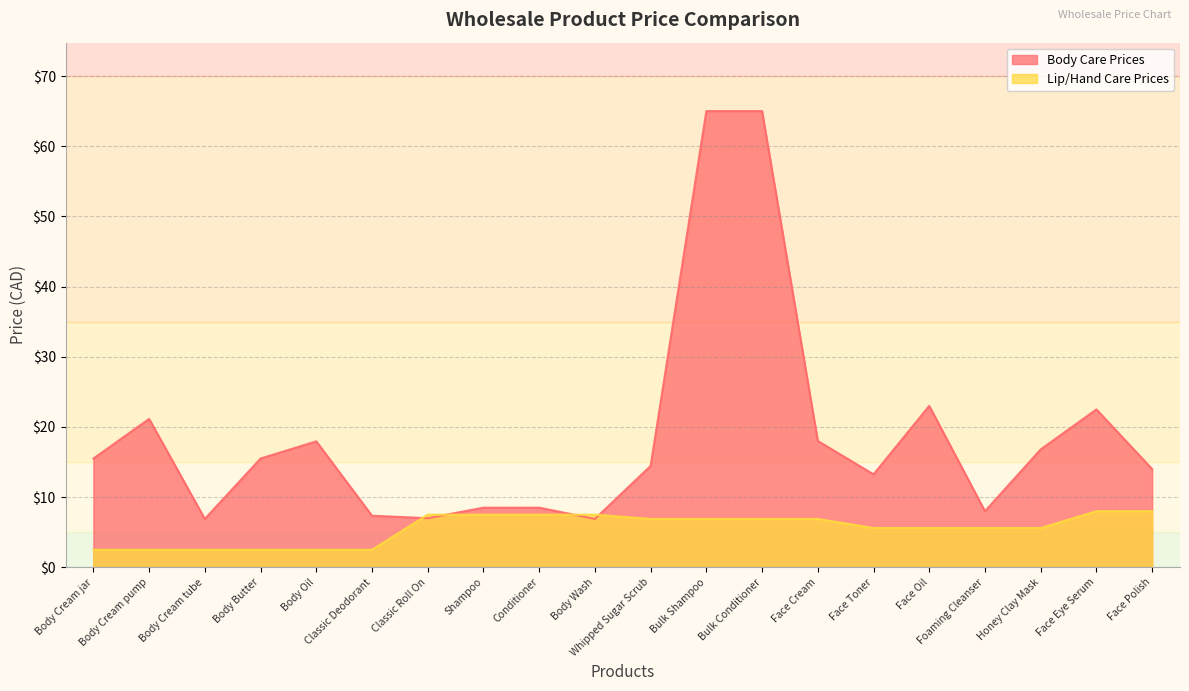

After their last crossing, which series has the higher values: Body Care Prices or Lip/Hand Care Prices?

Body Care Prices